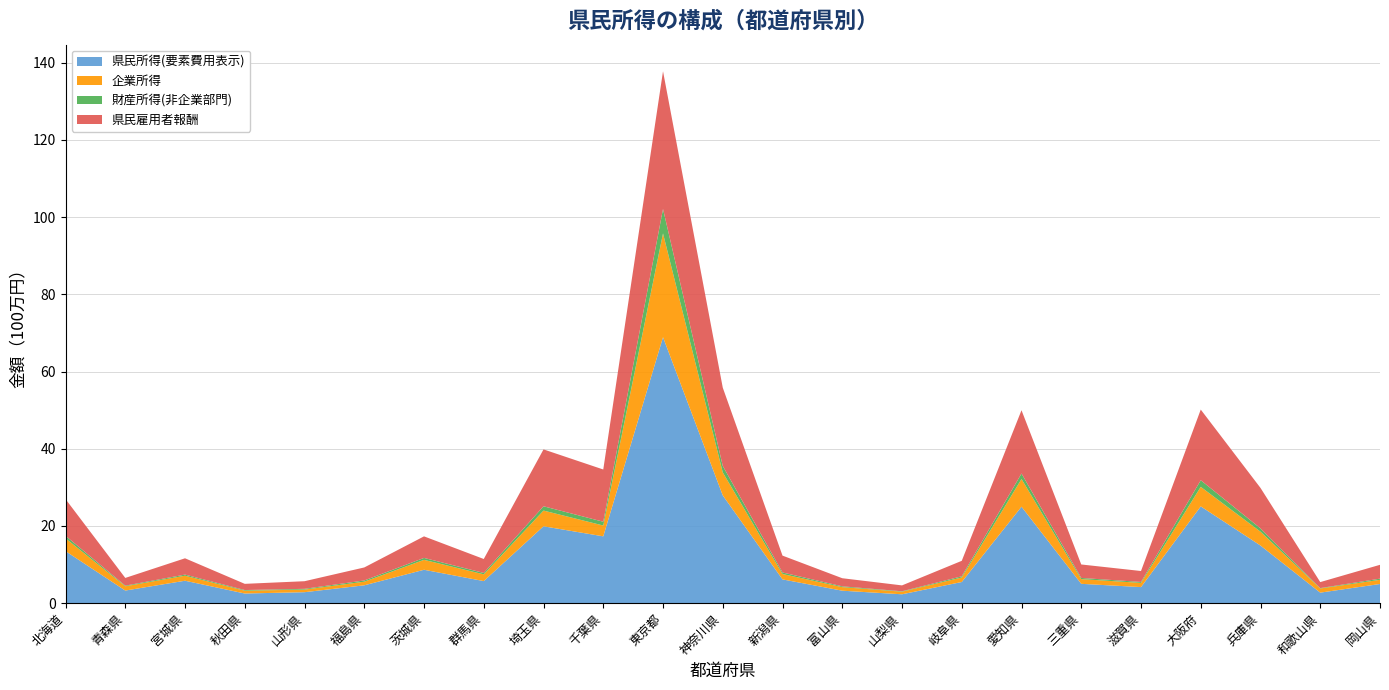

Reading left to right, what are all the values shown in this chart?

県民雇用者報酬: 9507131	2000604	4224078	1605562	1972825	3367919	5586305	3609817	14733434	13529913	35659837	20280982	4365000	2101781	1521521	4008478	16390334	3491180	2832226	18299725	10478372	1556312	3582590
財産所得(非企業部門): 658512	159843	287887	169116	198095	318971	497519	366130	1111766	984639	6335291	1674785	395645	205466	107911	306036	1425127	304733	243331	1712671	857410	103057	304629
企業所得: 3314920	1108438	1300929	728656	673602	938747	2569163	1744930	4070310	2797945	26891980	5956928	1397911	924427	673340	1170271	7171513	1216373	1089131	5059442	3588898	1071239	1080758
県民所得(要素費用表示): 13480563	3268886	5812894	2503334	2844522	4625638	8652987	5720877	19915510	17312497	68887108	27912695	6158556	3231674	2302772	5484785	24986975	5012286	4164688	25071838	14924680	2730609	4967977